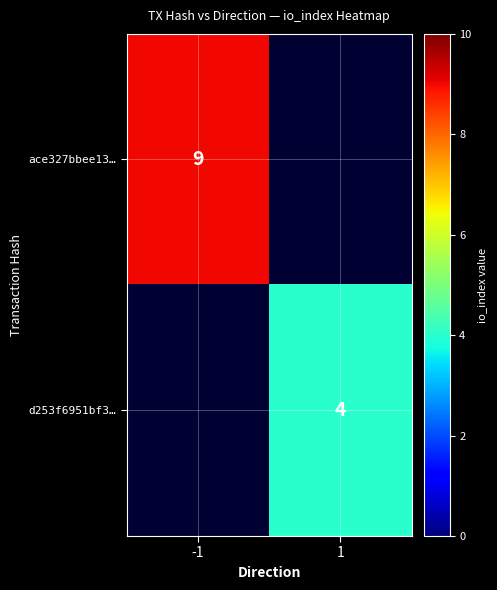

Is it true that d253f6951bf3… equals 4 at 1?

True